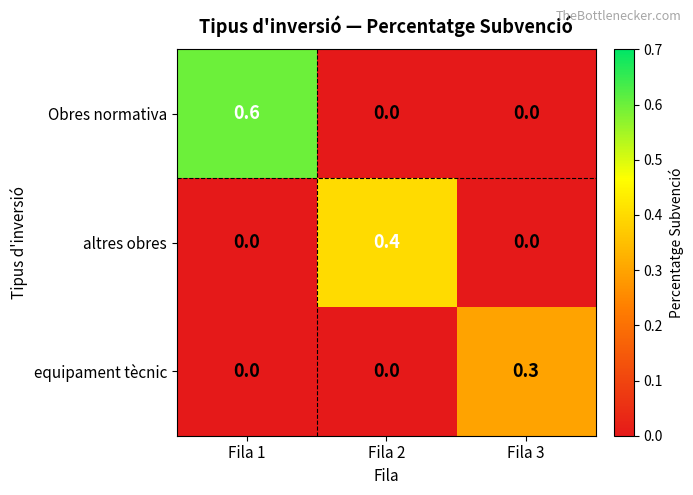

What is the greatest value displayed?

0.6